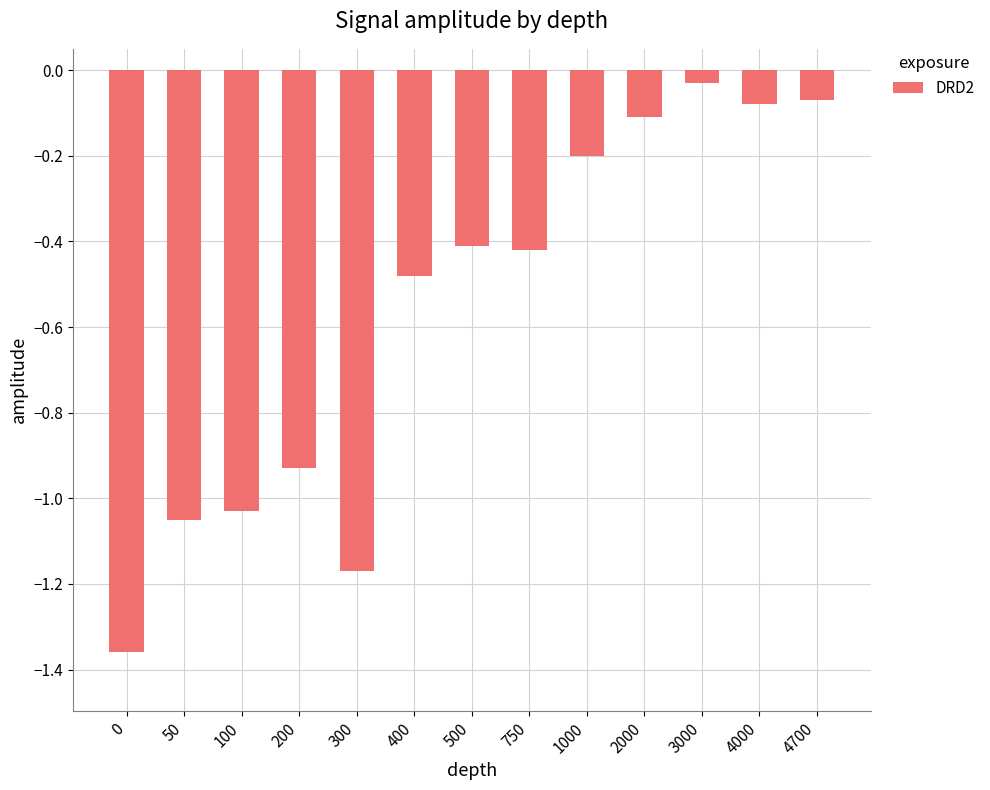

How many series are shown in this chart?

1